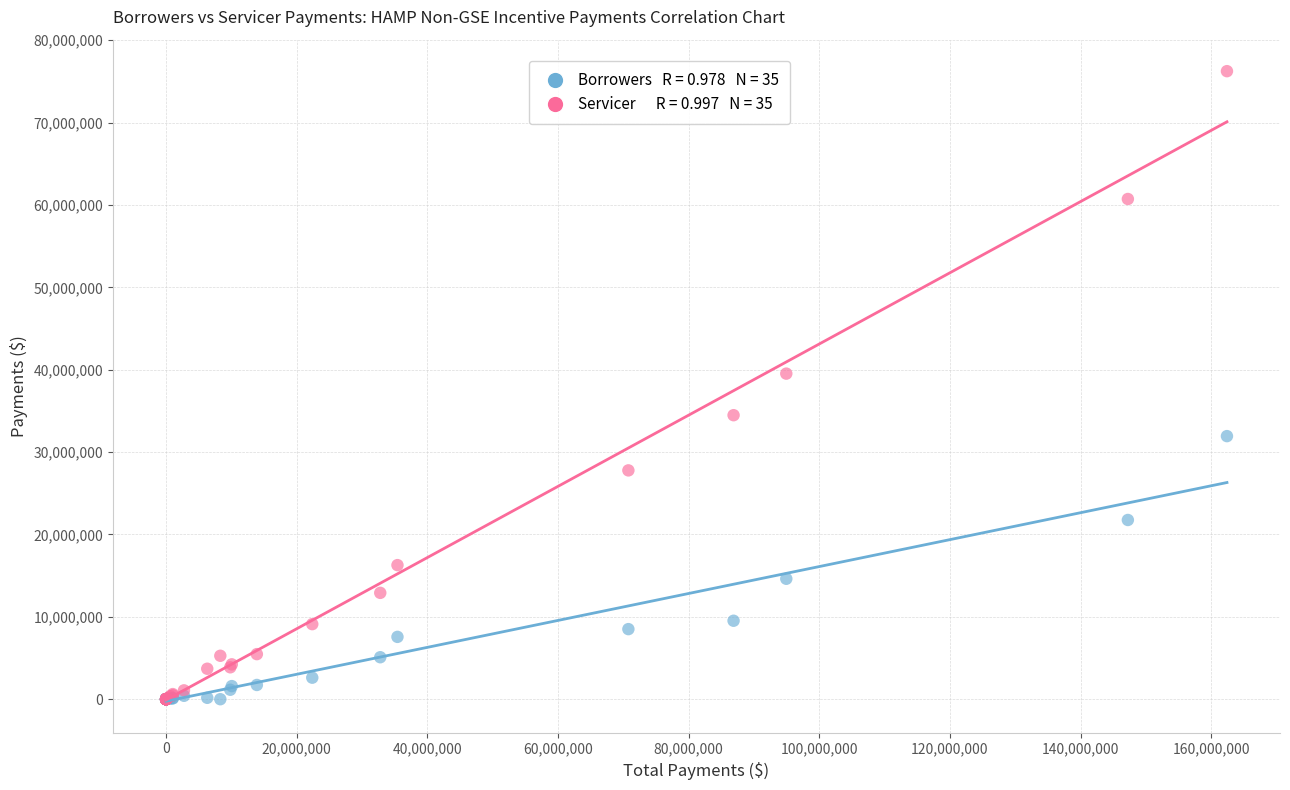

Across all series, what Y value is closest to 38119068?

39523682.0